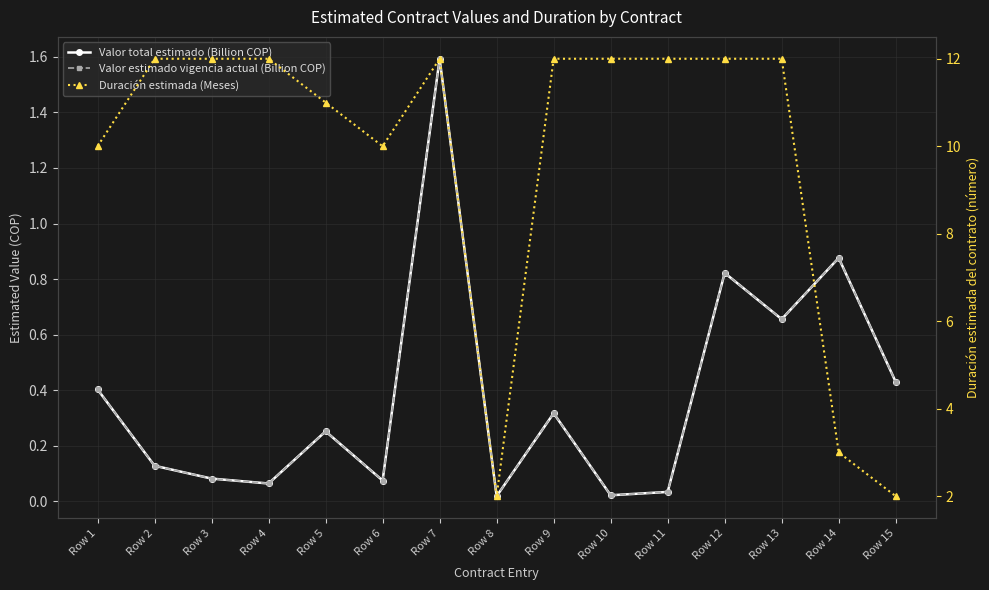

Between Row 1 and Row 8, which series saw the biggest shift?

Duración estimada (Meses)